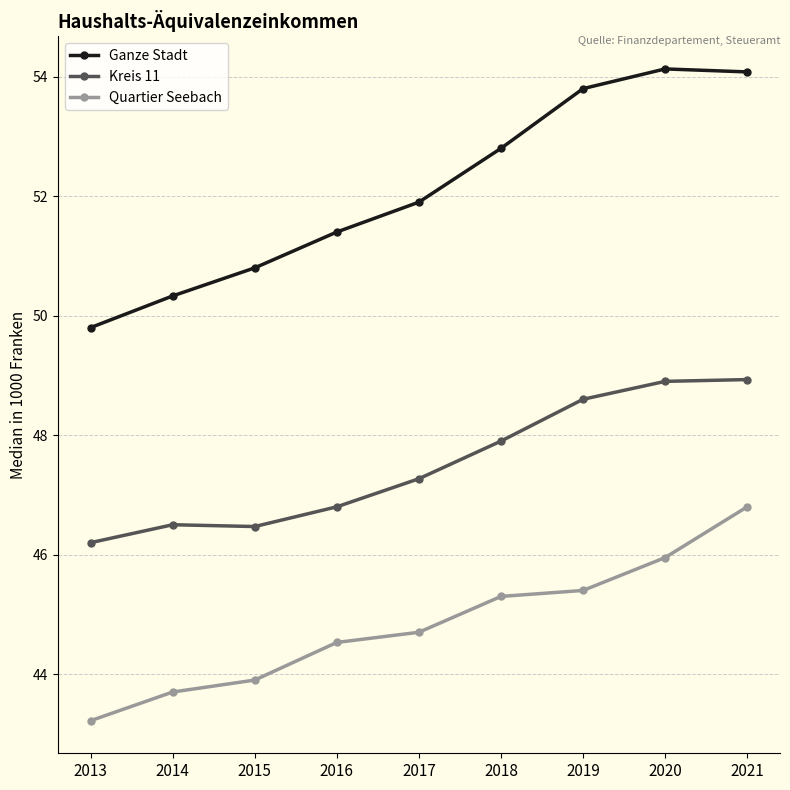

True or false: Ganze Stadt and Quartier Seebach cross at least once.

False